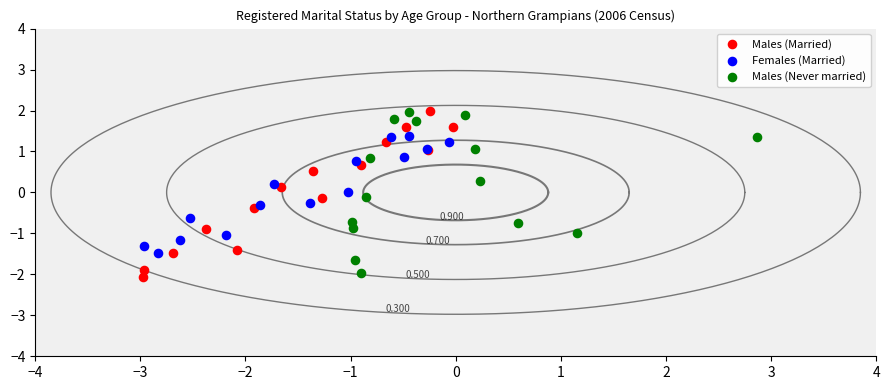

Which series contains the lowest Y value?

Males (Married)